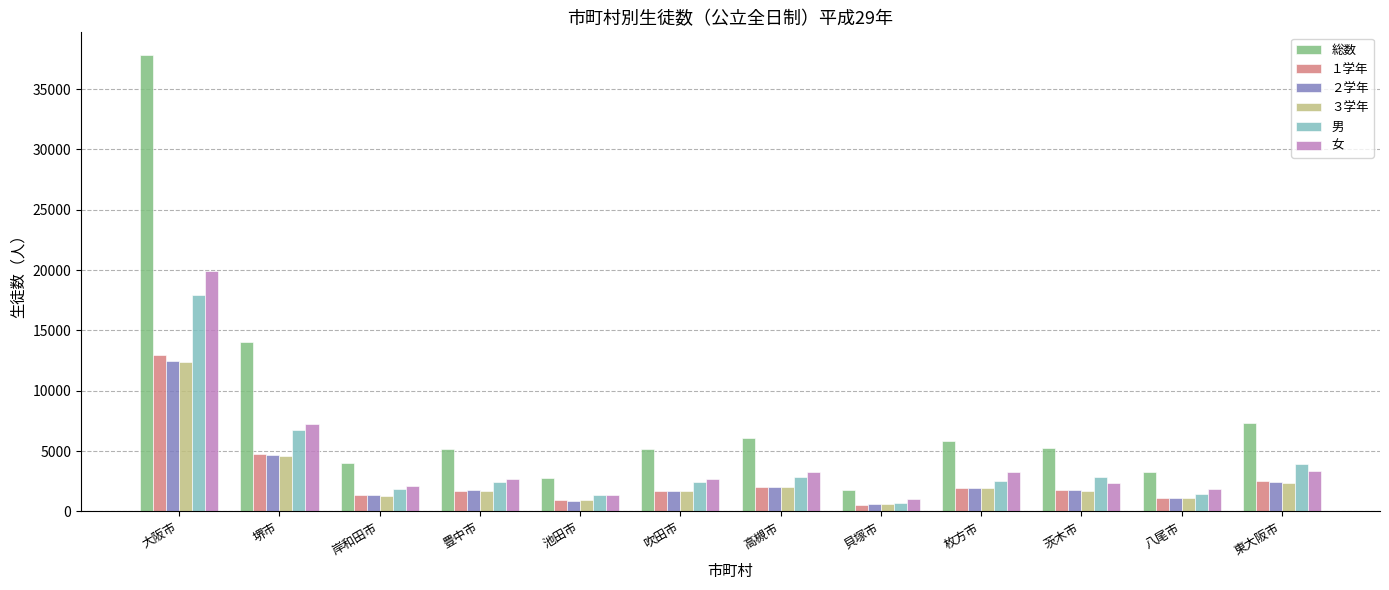

True or false: １学年 has a value of 12961 at 大阪市.

True